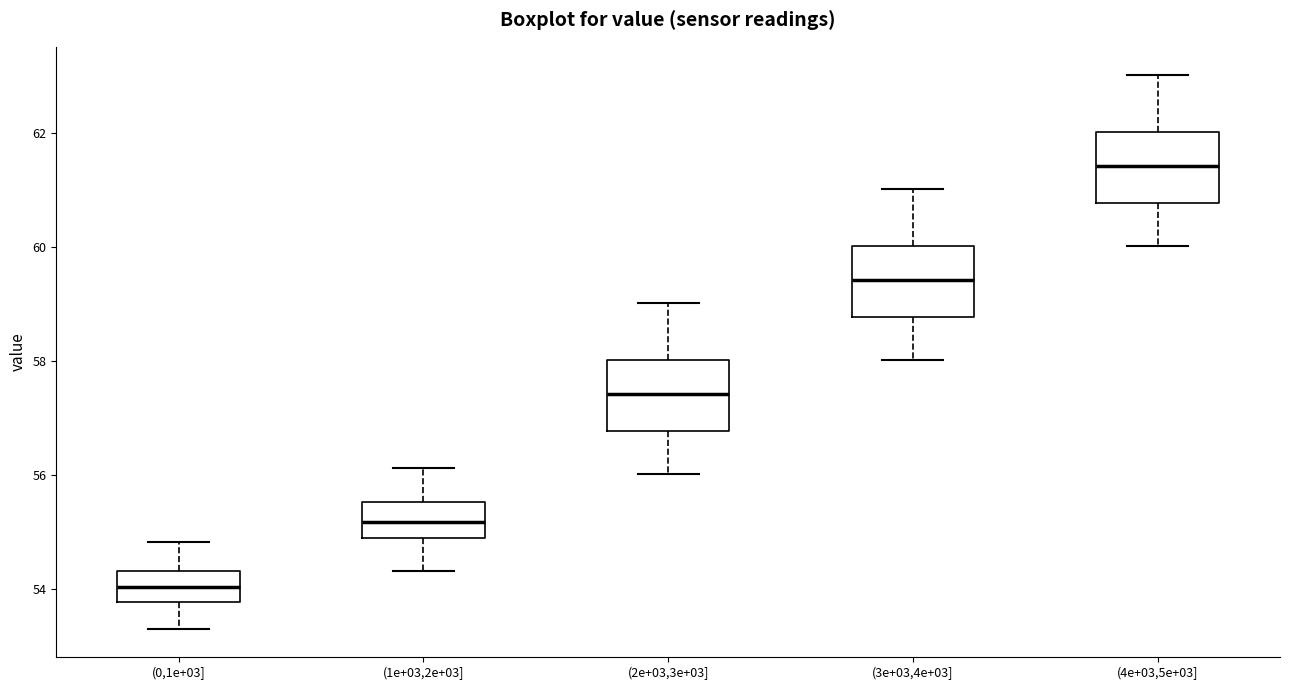

Which box has the lowest median line?

(0,1e+03]